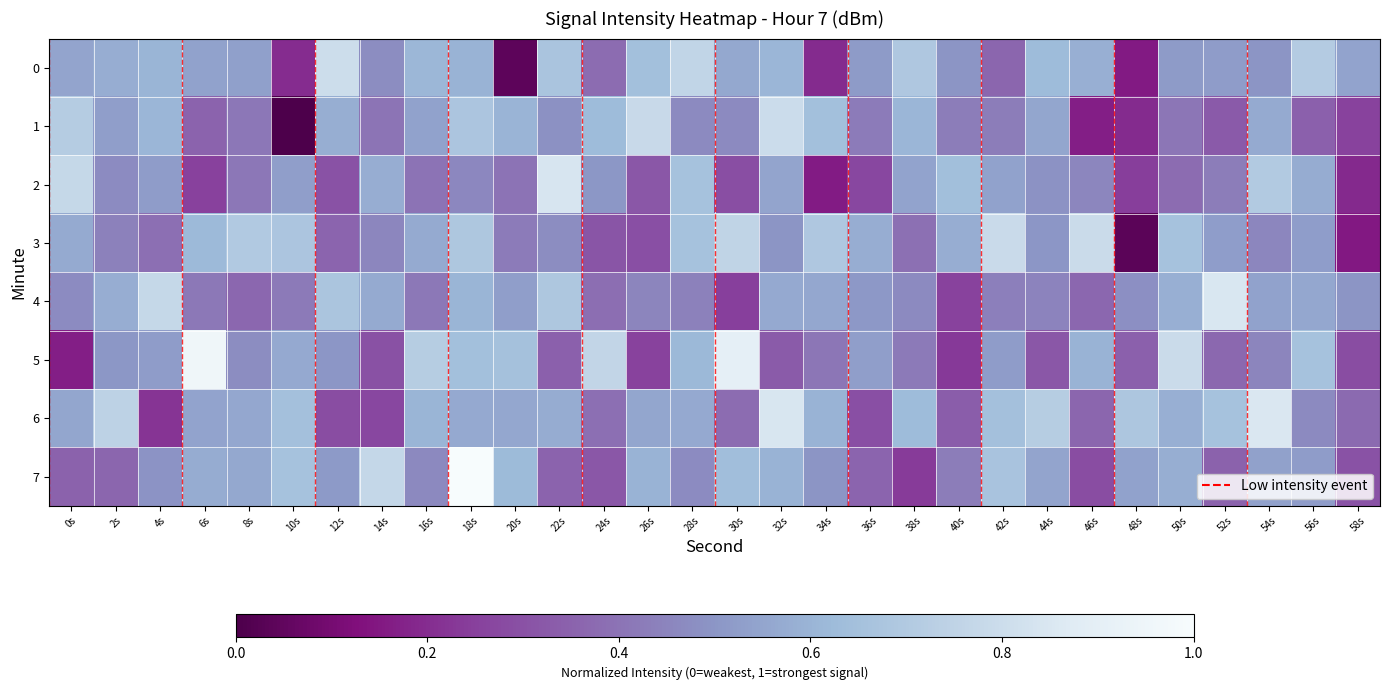

Rank the series by their maximum value, from highest to lowest.

7, 5, 6, 4, 2, 0, 1, 3